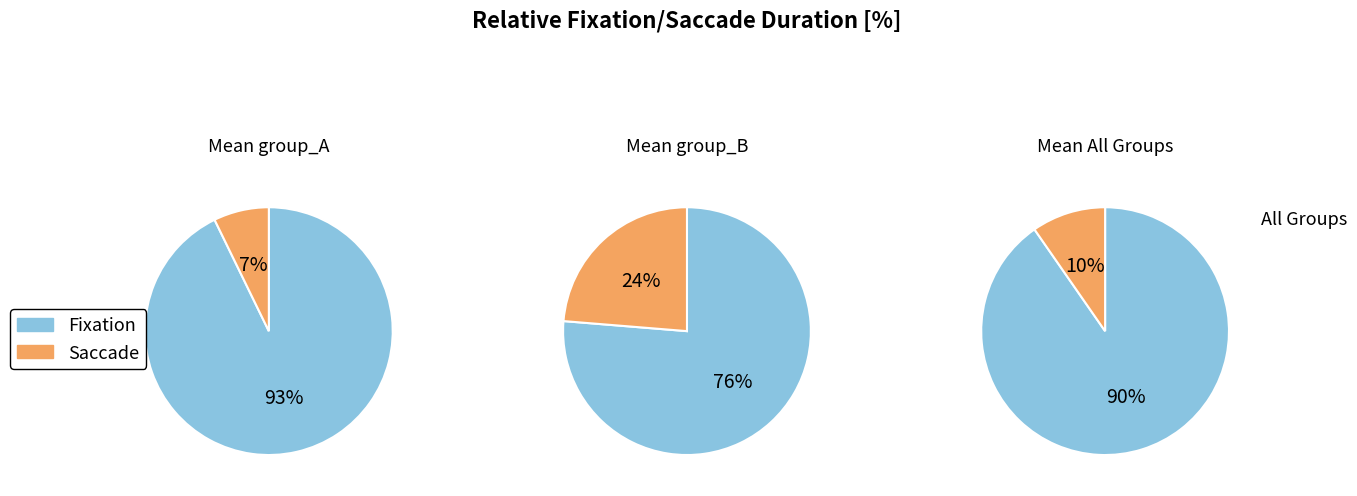

Is 1 the majority of the pie?

No